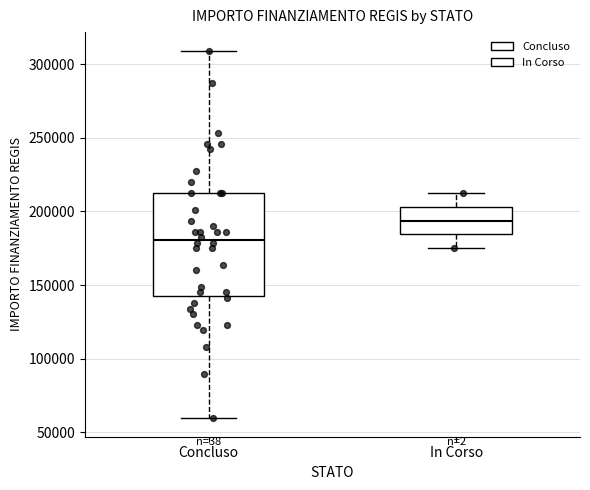

Reading left to right, transcribe this box plot: for each box, give where its median line is, the range the box spans, and where its two whiskers end, as read against the y-axis. The values are not printed on the chart, so give them approximately, as read against the axis.

Concluso: median 180000, box 145000 to 210000, whiskers 60000 to 310000
In Corso: median 195000, box 185000 to 205000, whiskers 175000 to 210000